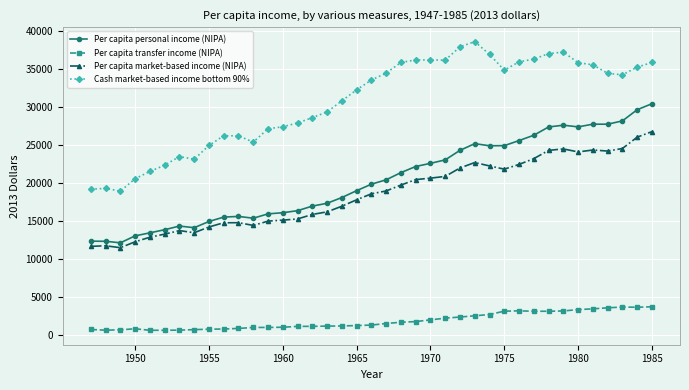

What is the value of the Cash market-based income bottom 90% point at the 15th from the left?

27899.9